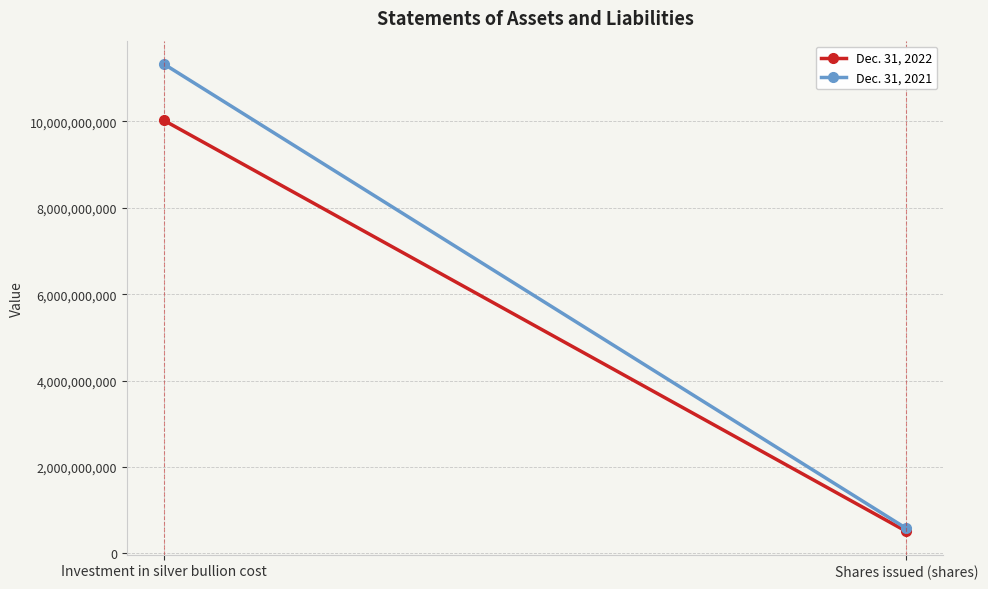

Reading left to right, extract all data points from this chart.

Dec. 31, 2022: Investment in silver bullion cost=10025562224	Shares issued (shares)=506550000
Dec. 31, 2021: Investment in silver bullion cost=11330688133	Shares issued (shares)=573800000